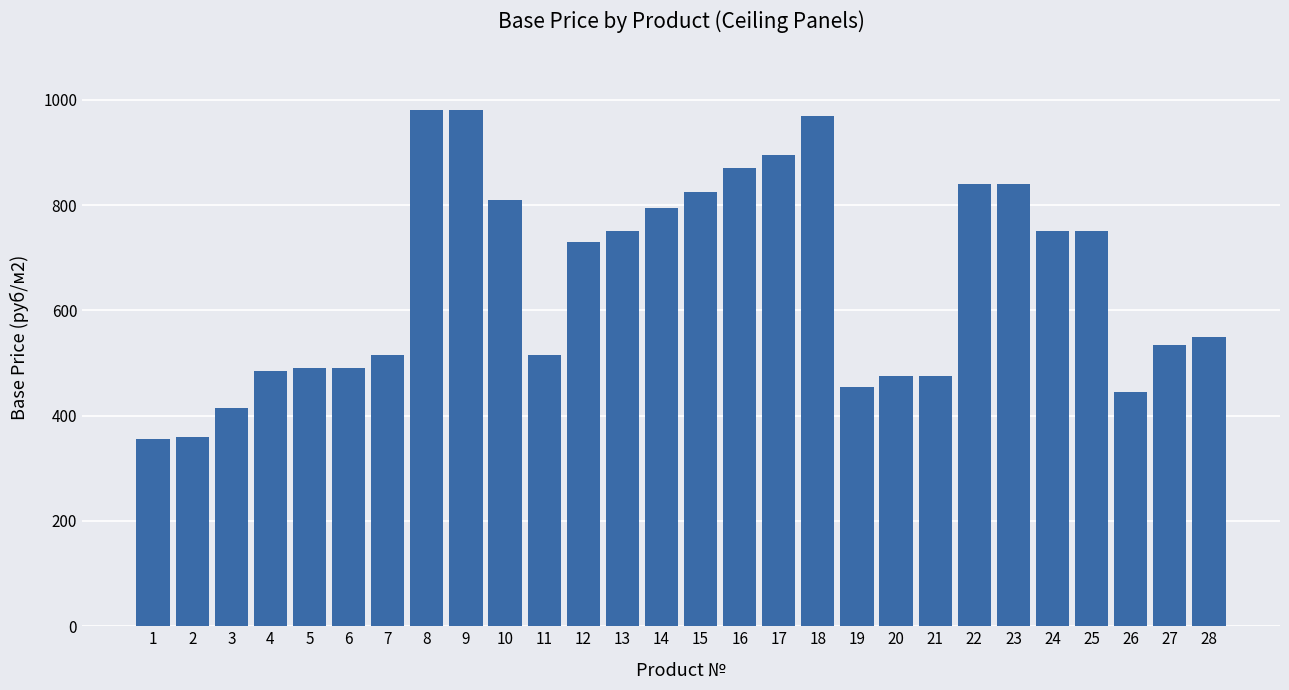

What is the difference between the second highest and minimum values?

625